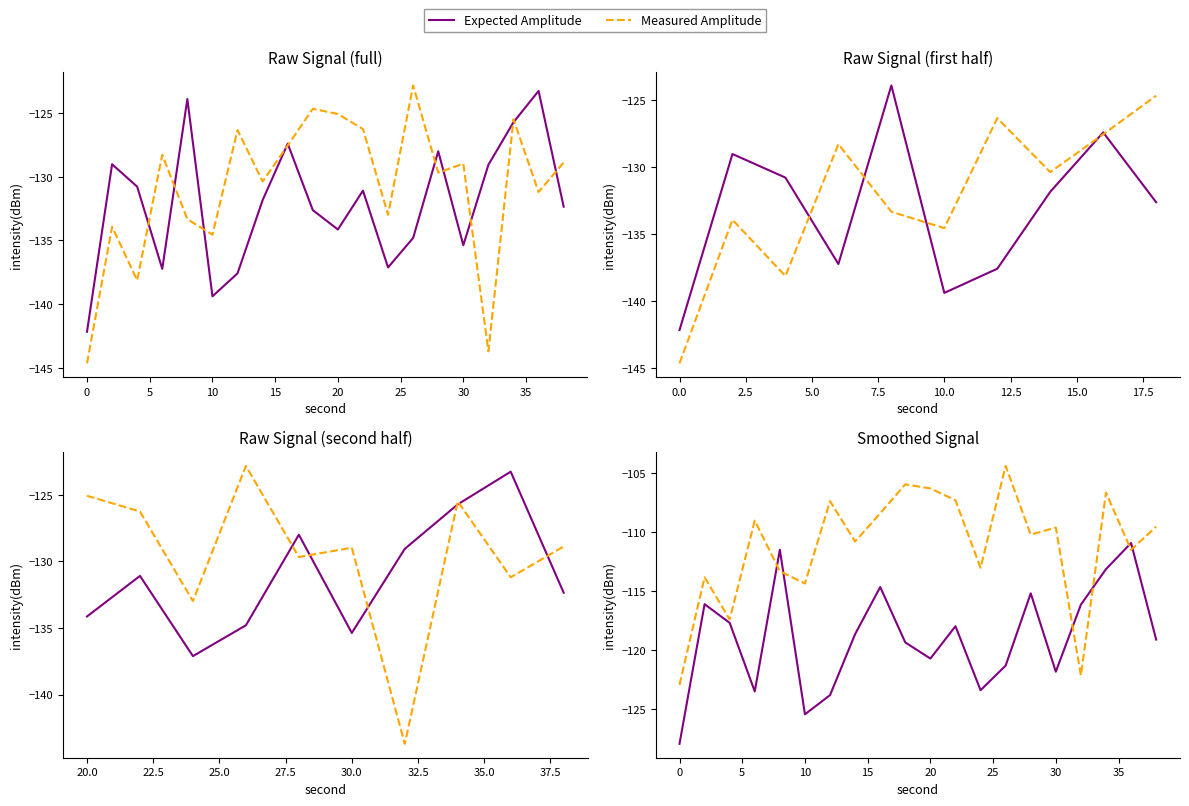

Count the number of categories in the chart.

20